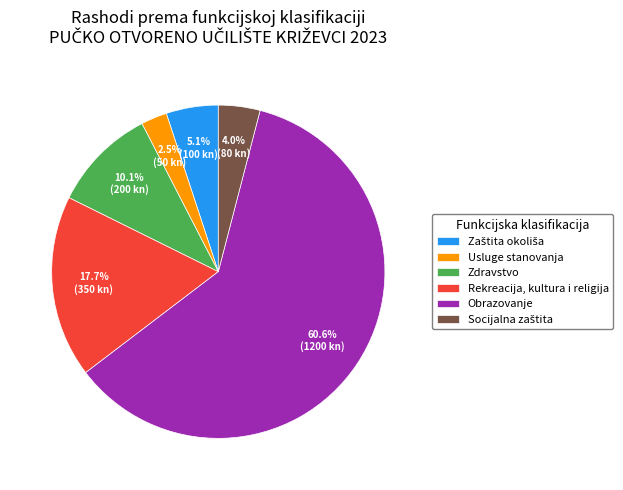

How many slices are in this pie chart?

6